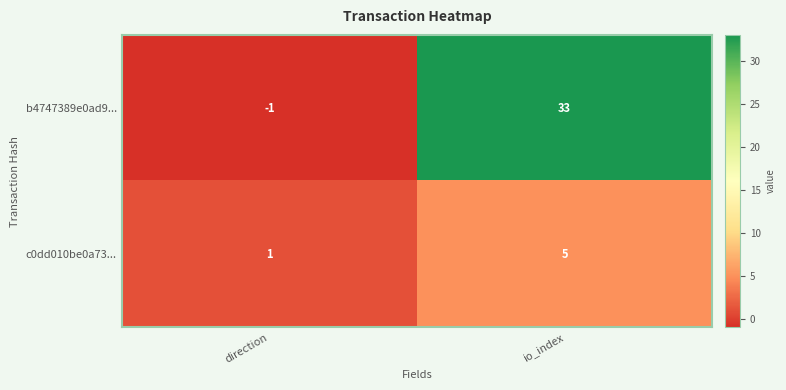

What is the difference between the b4747389e0ad9... values at direction and io_index?

34